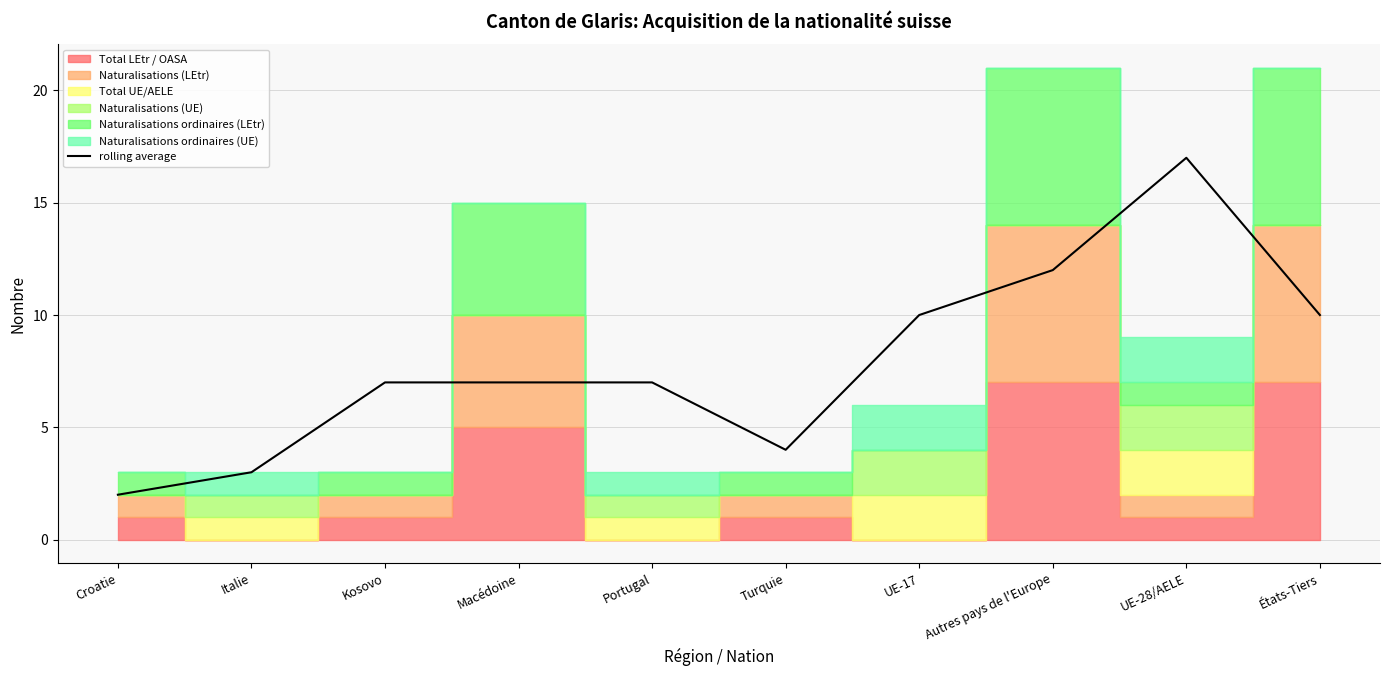

Where is the first local maximum?

UE-28/AELE